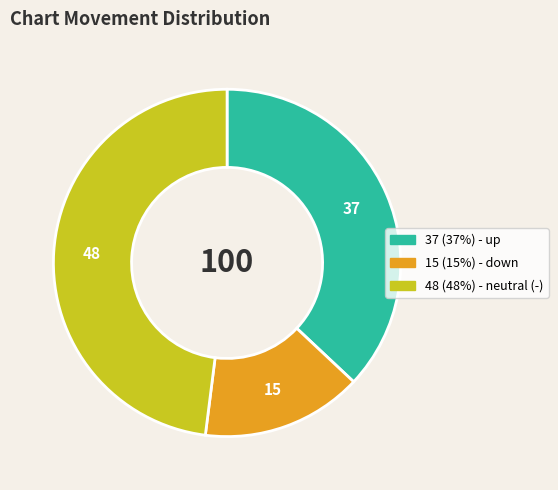

What is the largest slice in the pie chart?

-